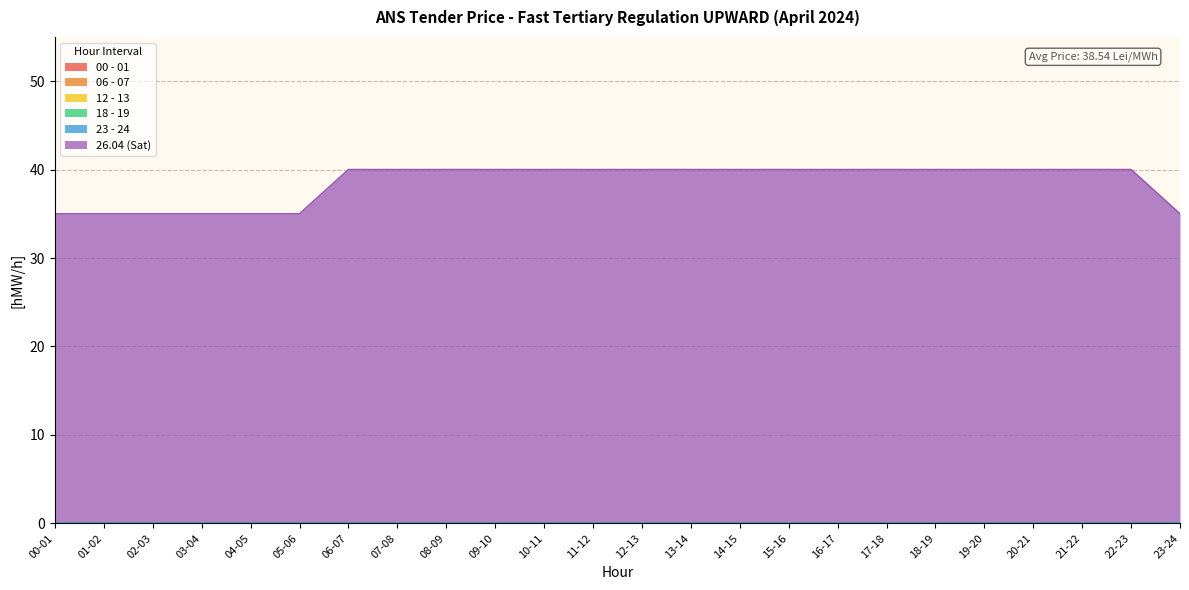

True or false: 06 - 07 and 00 - 01 intersect in this chart.

False